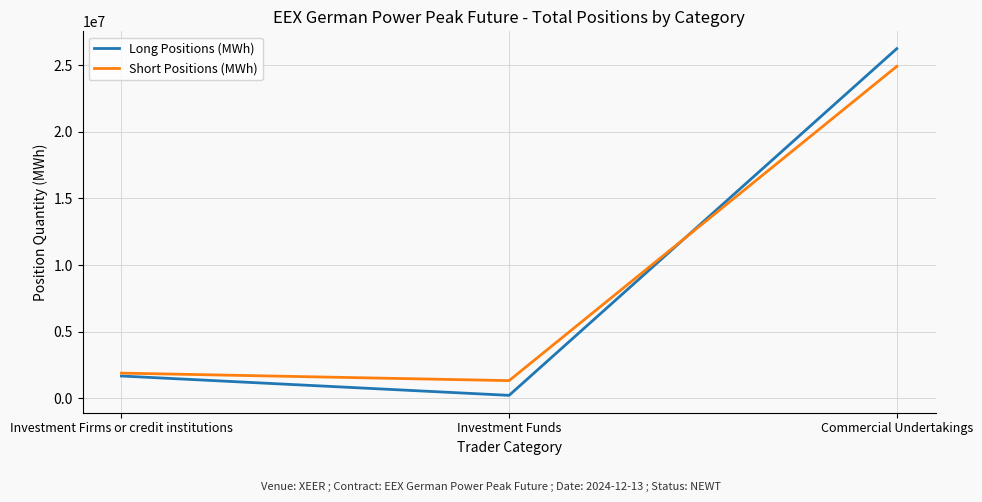

What is the spread (max minus min) of values at Commercial Undertakings?

1332072